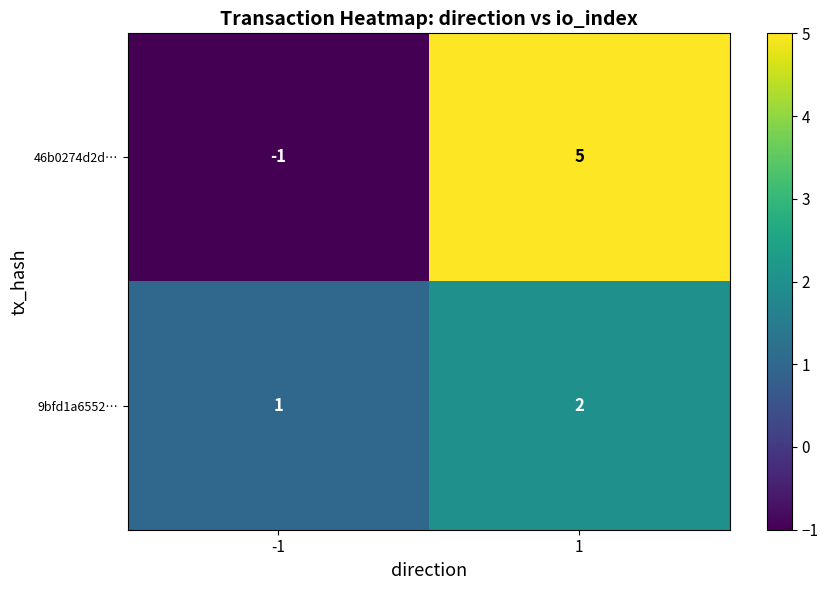

What is the difference between the highest and lowest values at -1?

2